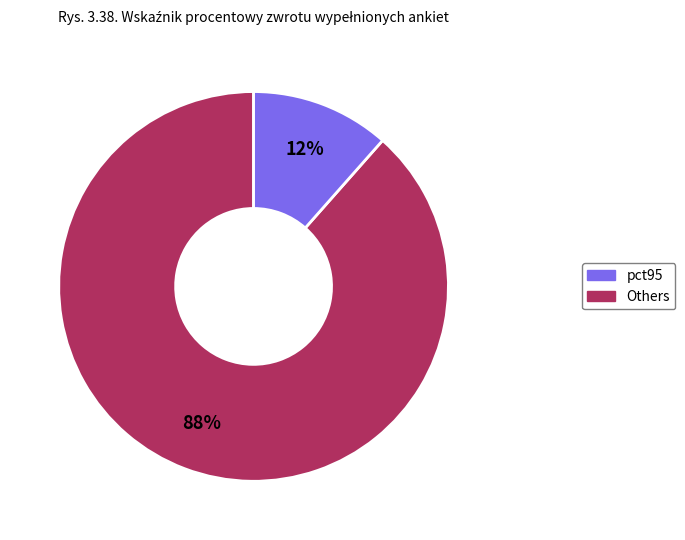

To the nearest percent, what is the average slice percentage?

50%